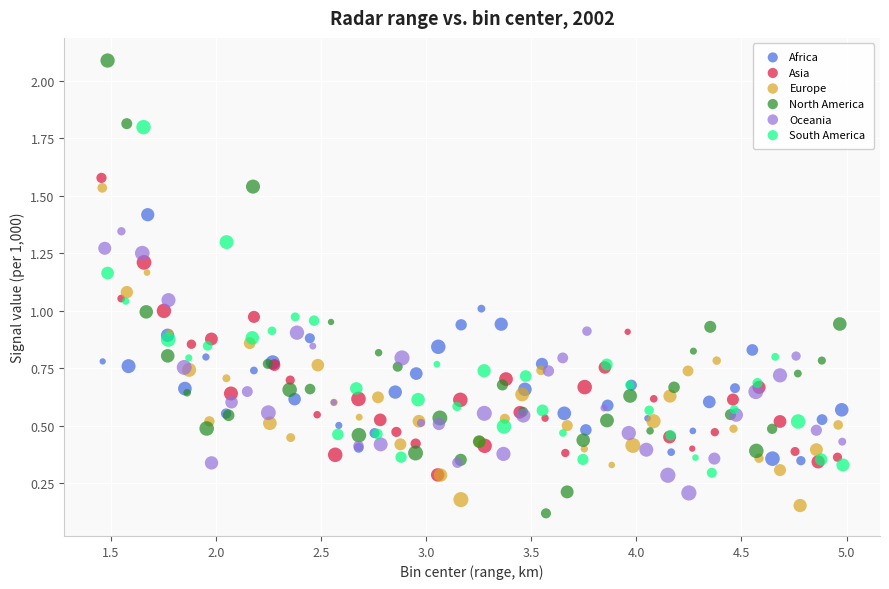

Which series has the widest spread of Y values?

North America